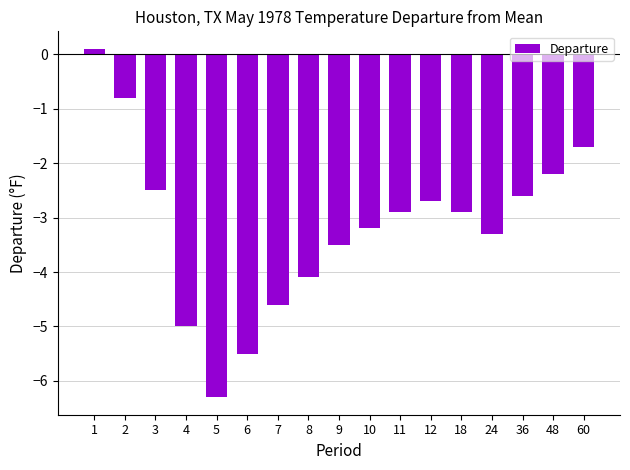

Reading left to right, extract all data points from this chart.

0.1	-0.8	-2.5	-5.0	-6.3	-5.5	-4.6	-4.1	-3.5	-3.2	-2.9	-2.7	-2.9	-3.3	-2.6	-2.2	-1.7